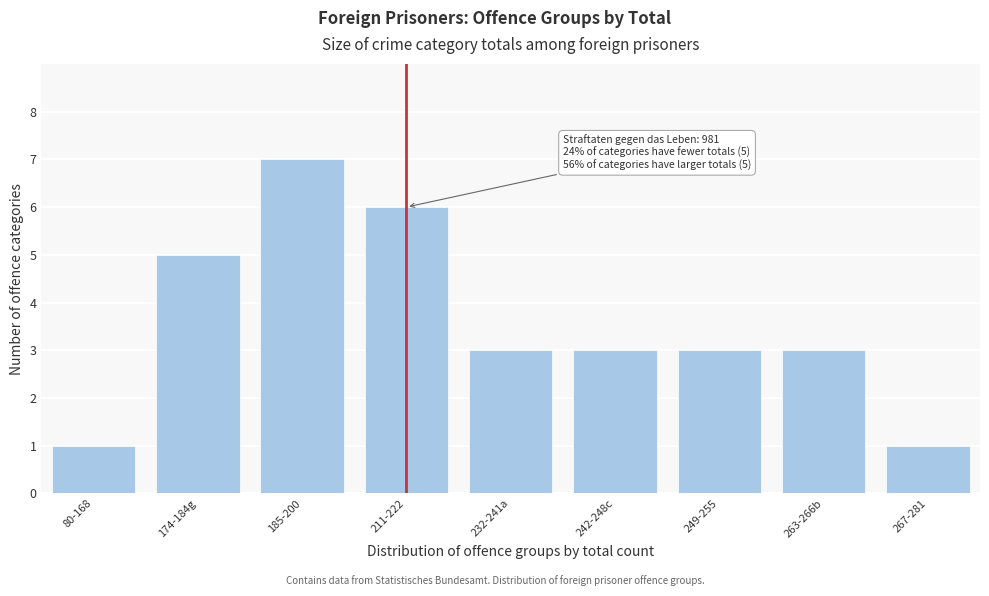

Reading left to right, list all the values displayed in this chart.

1	5	7	6	3	3	3	3	1